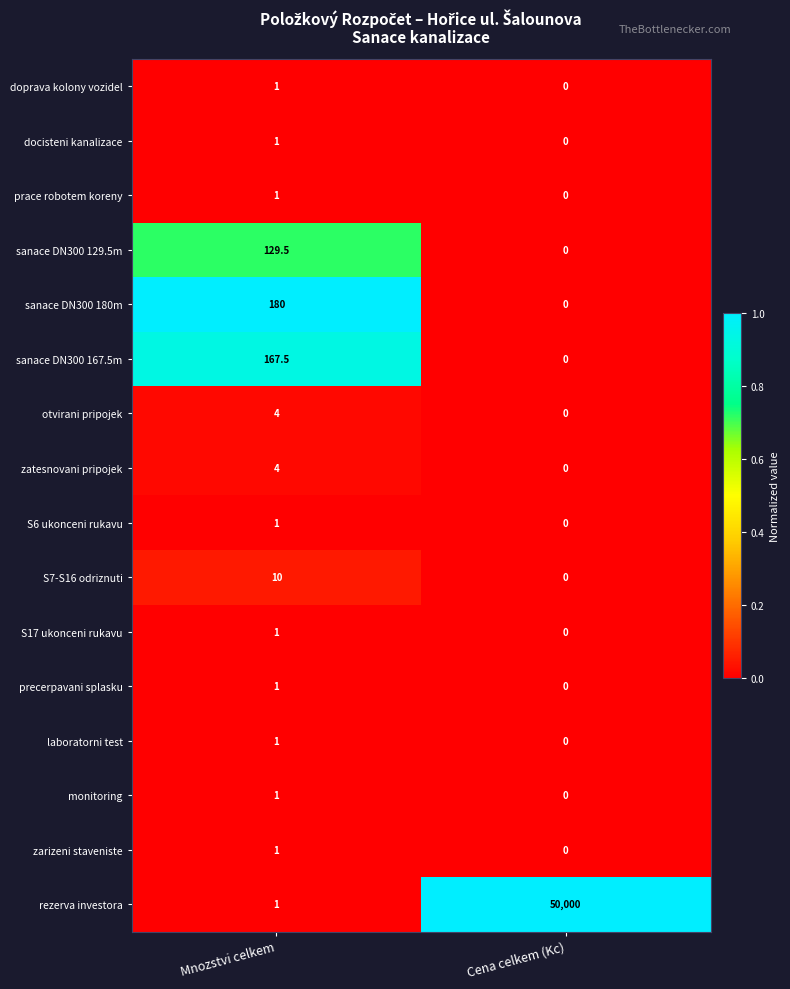

What is the sum of all zatesnovani pripojek values?

4.0